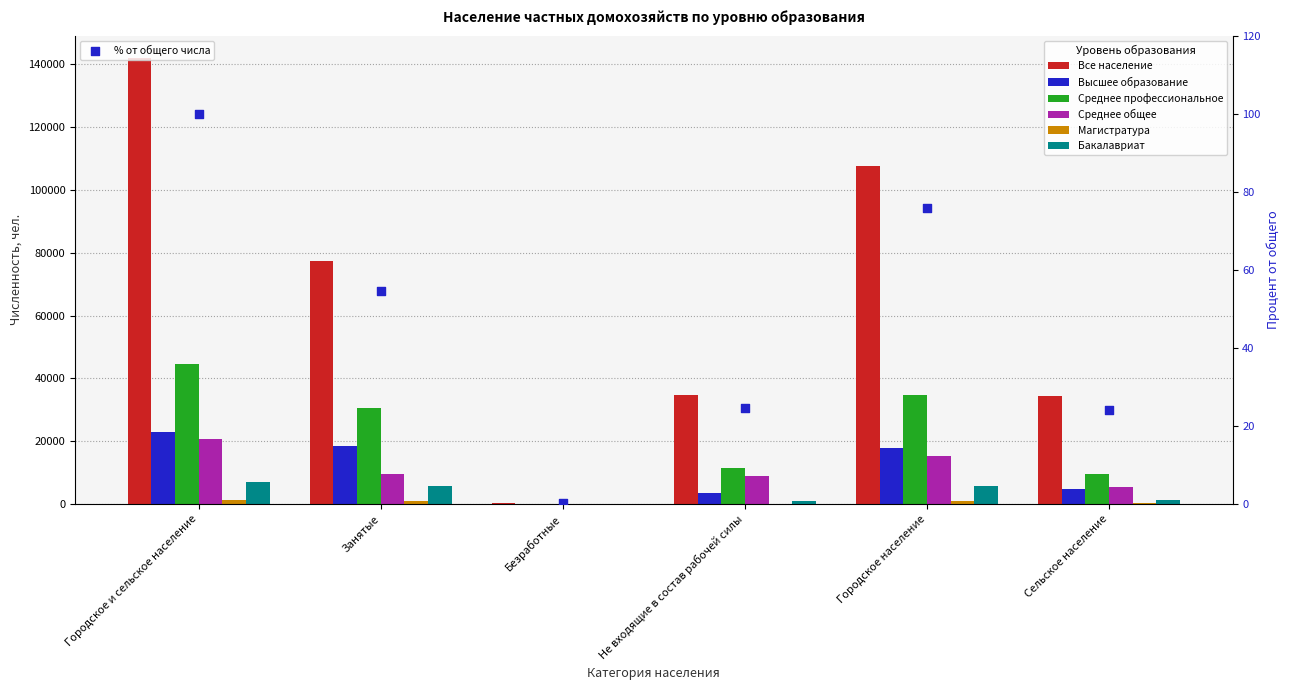

Which series has the largest total across all categories?

Все население